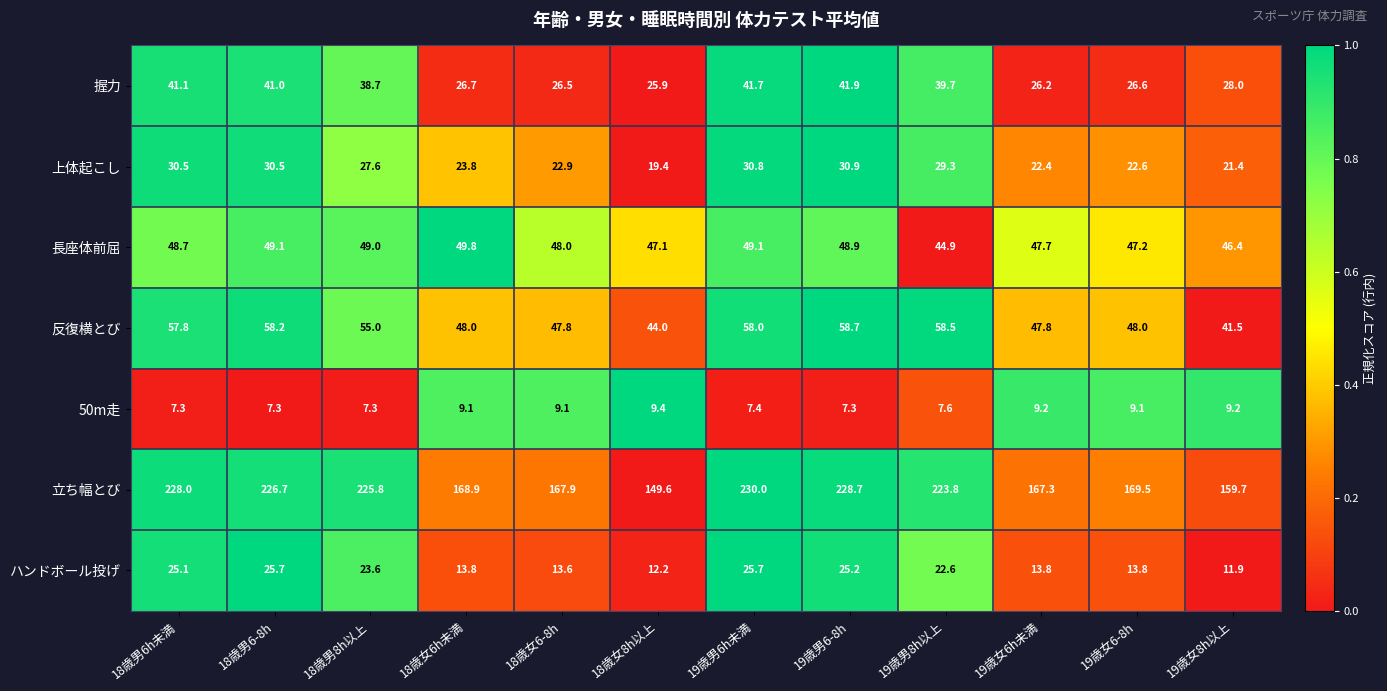

How many values in the 反復横とび series are below 55?

6